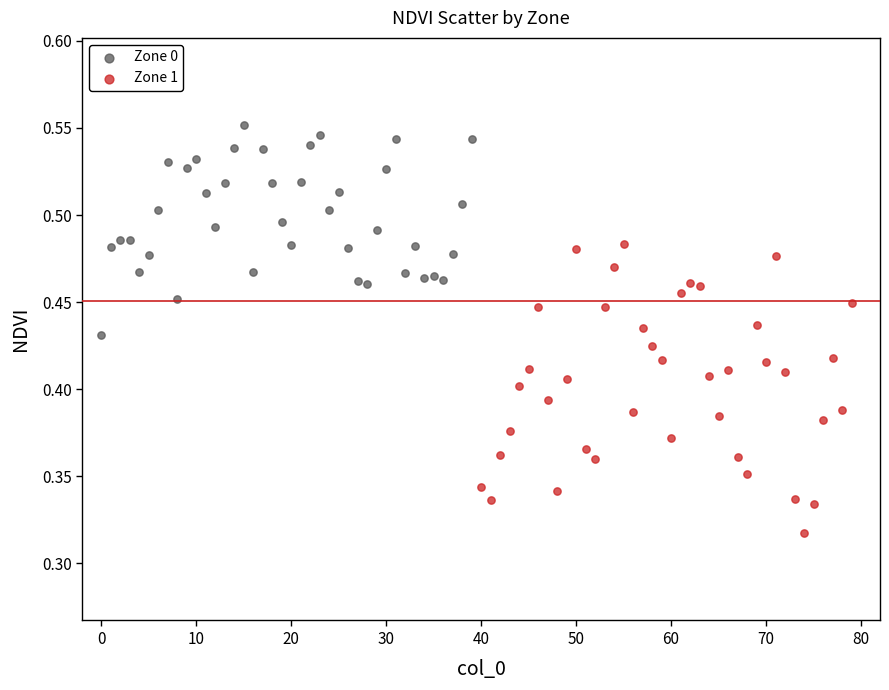

Which series reaches the maximum Y coordinate?

Zone 0